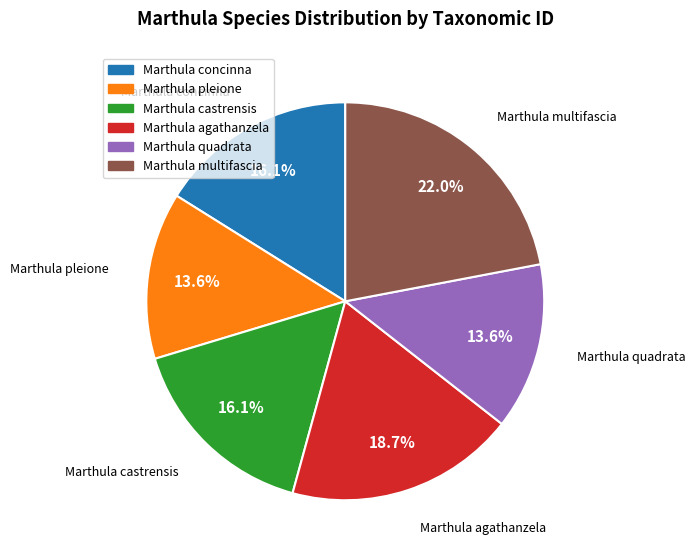

What percentage is NOT represented by Marthula agathanzela?

81.3%